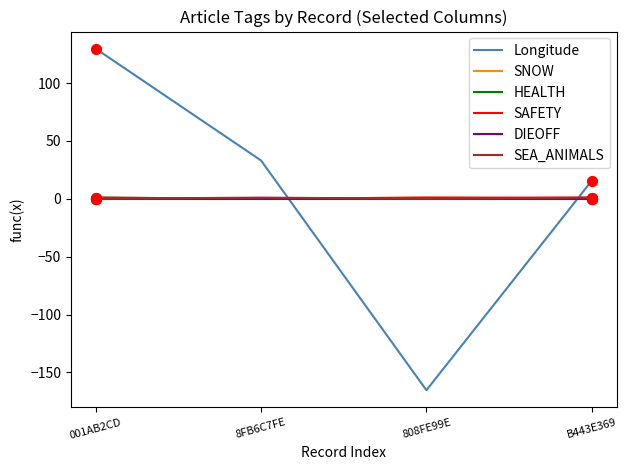

Between 001AB2CD and 808FE99E, which series saw the biggest shift?

Longitude